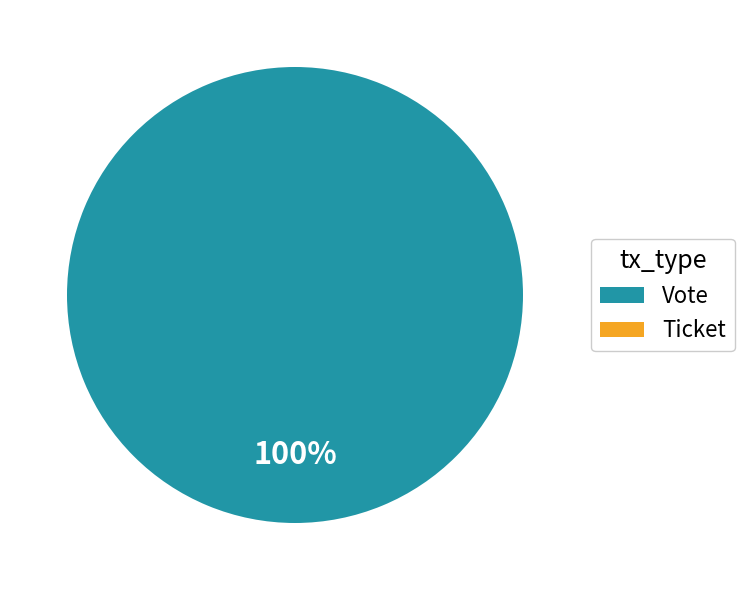

Rank the categories by value from highest to lowest.

Vote, Ticket